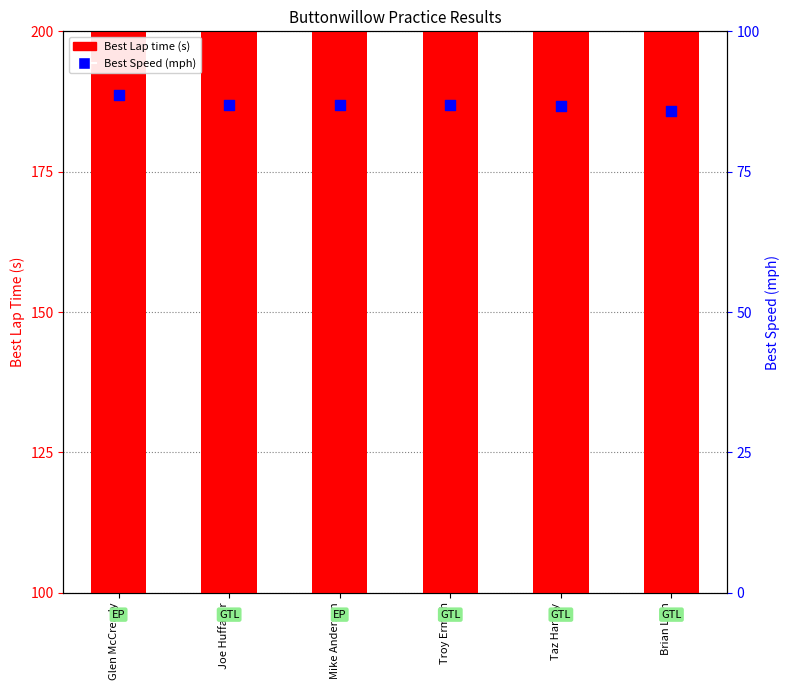

Which series has the widest spread of Y values?

Best Lap time